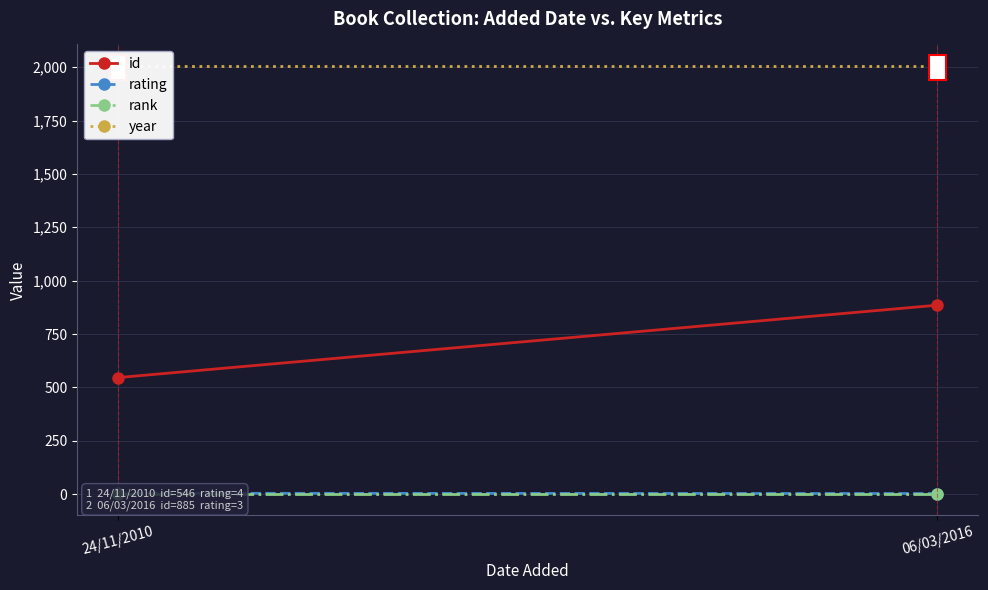

Reading left to right, transcribe all the data shown in this chart.

id: 546	885
rating: 4	3
rank: 1	1
year: 2006	2006